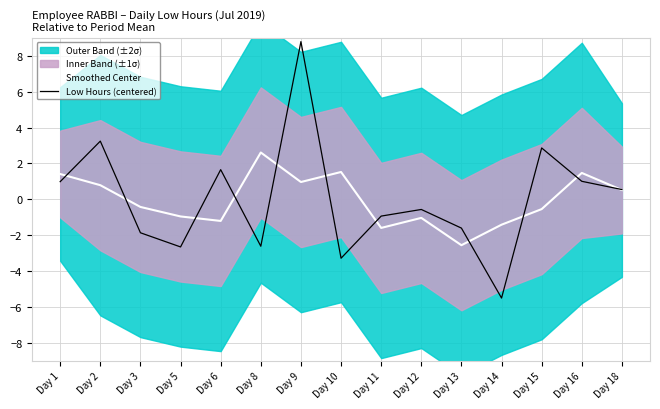

Rank the series by their maximum value, from highest to lowest.

Low Hours (centered), Smoothed Center